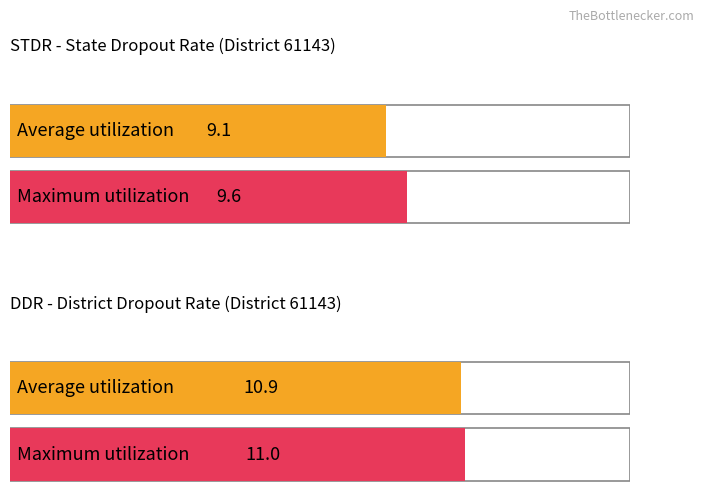

Count the number of categories in the chart.

4